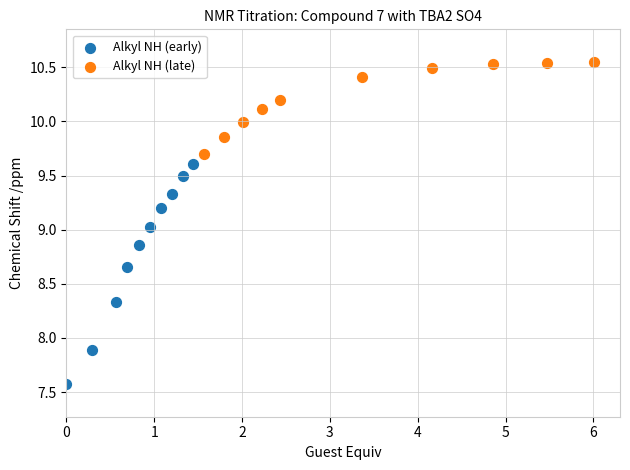

Which series contains the highest Y value?

Alkyl NH (late)